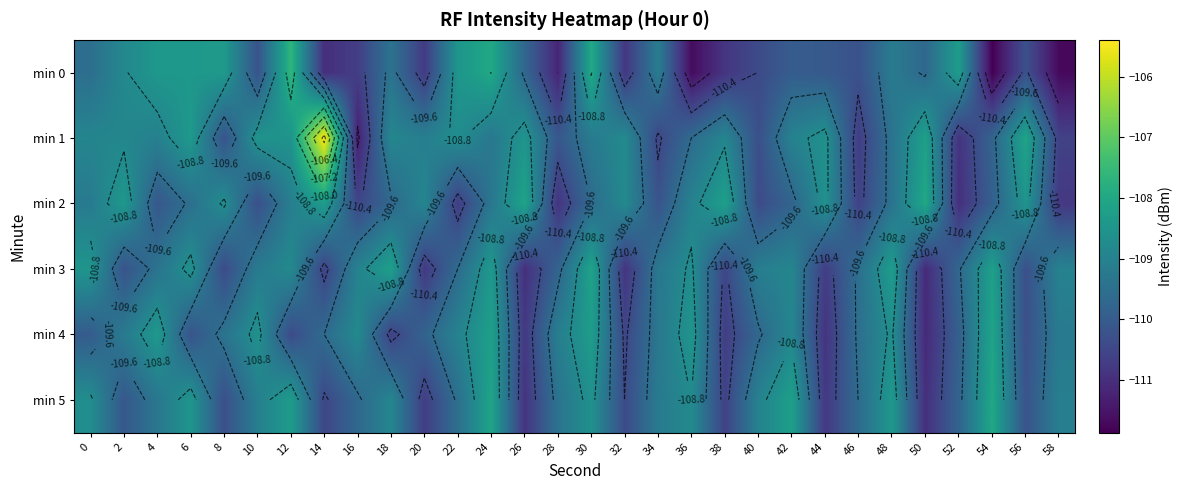

At which label does row_2 reach its peak?

50